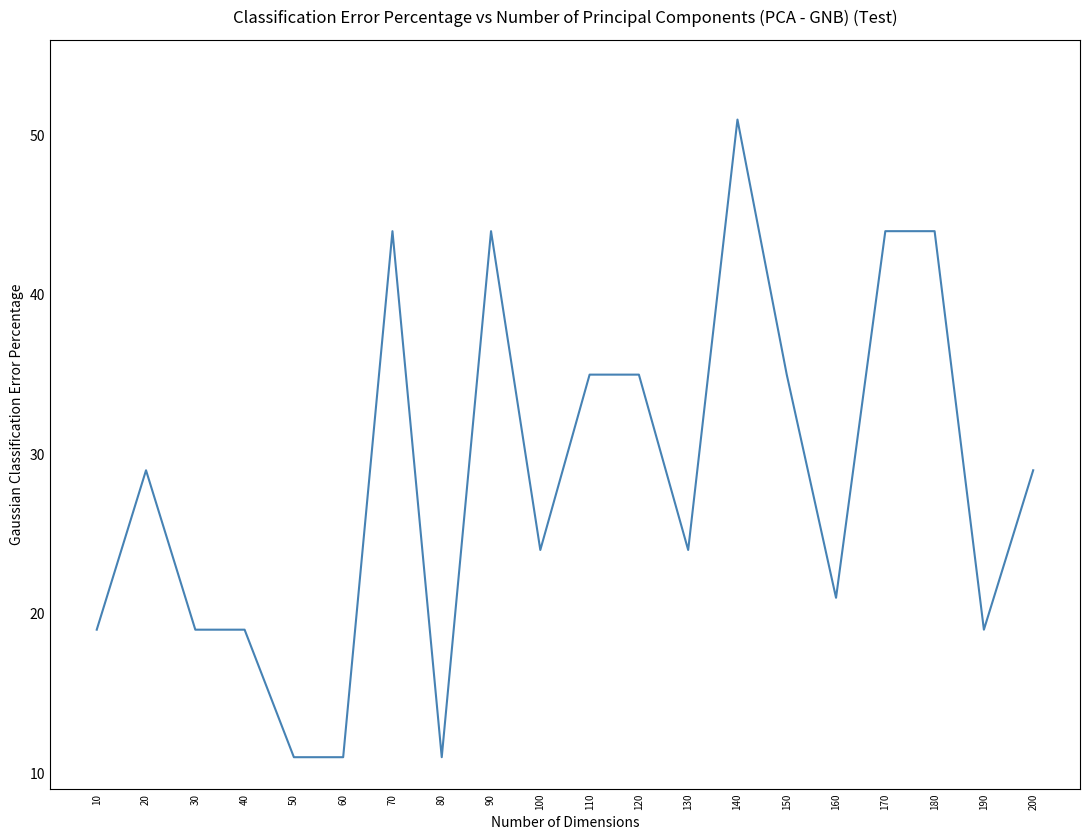

At which category does the chart reach its peak across all series?

140